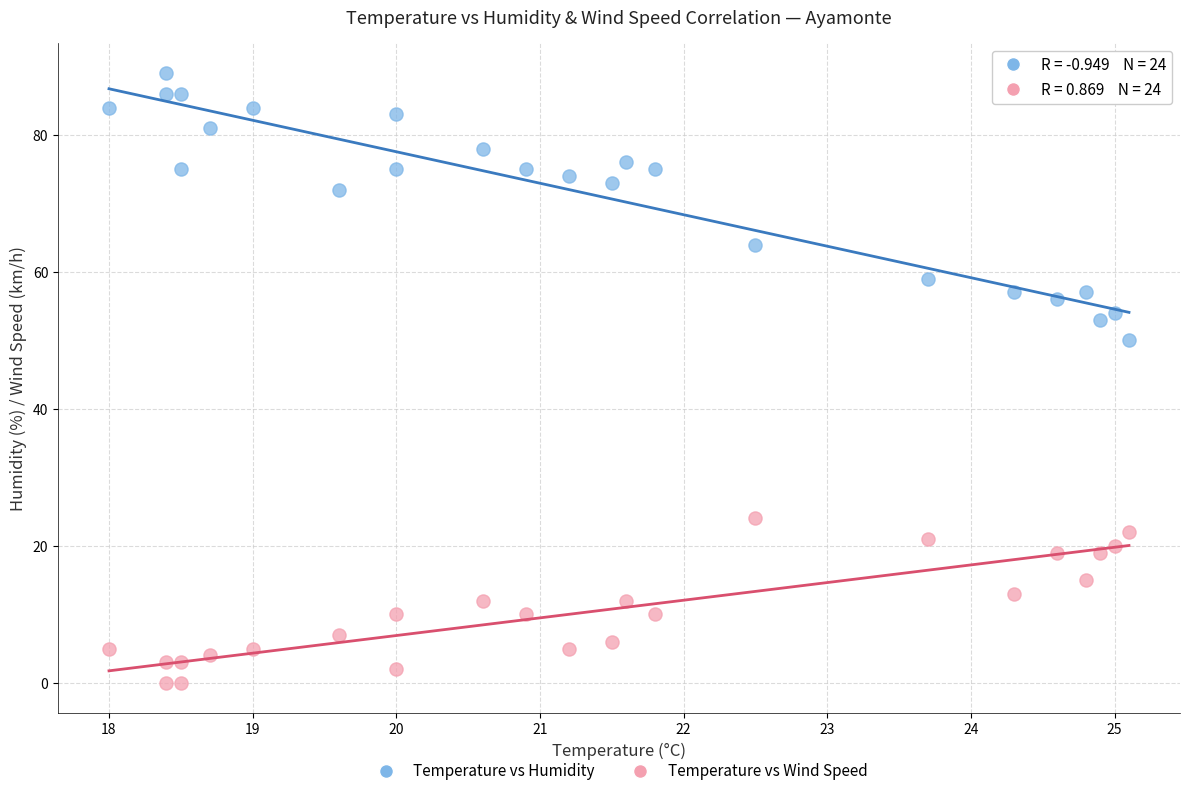

Which series reaches the maximum Y coordinate?

Temperature vs Humidity